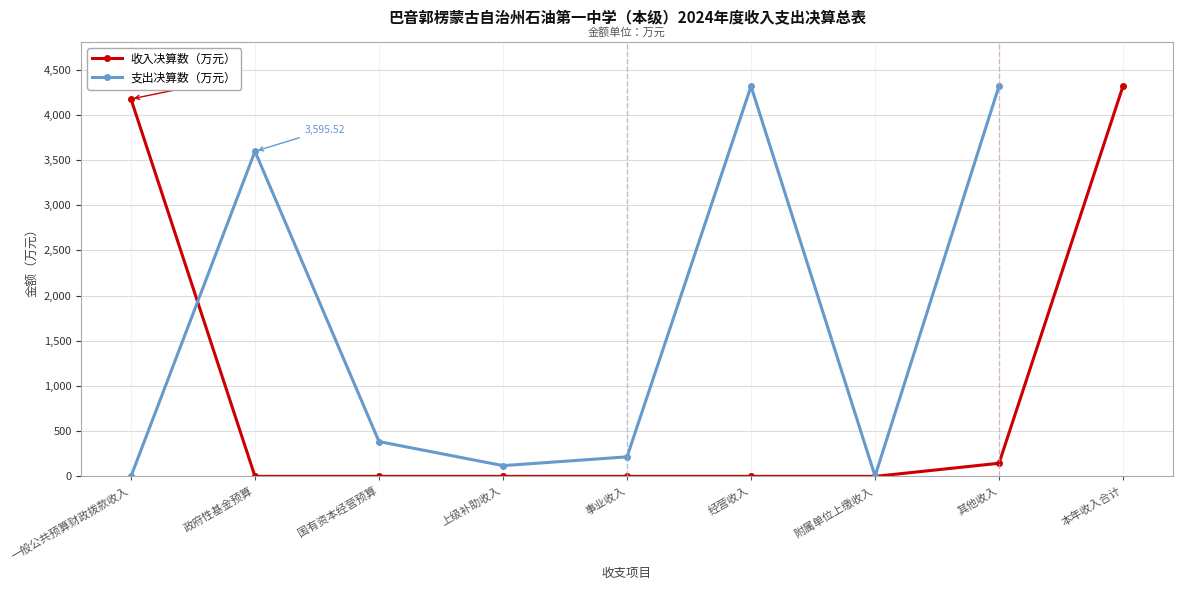

What is the average value?

959.9